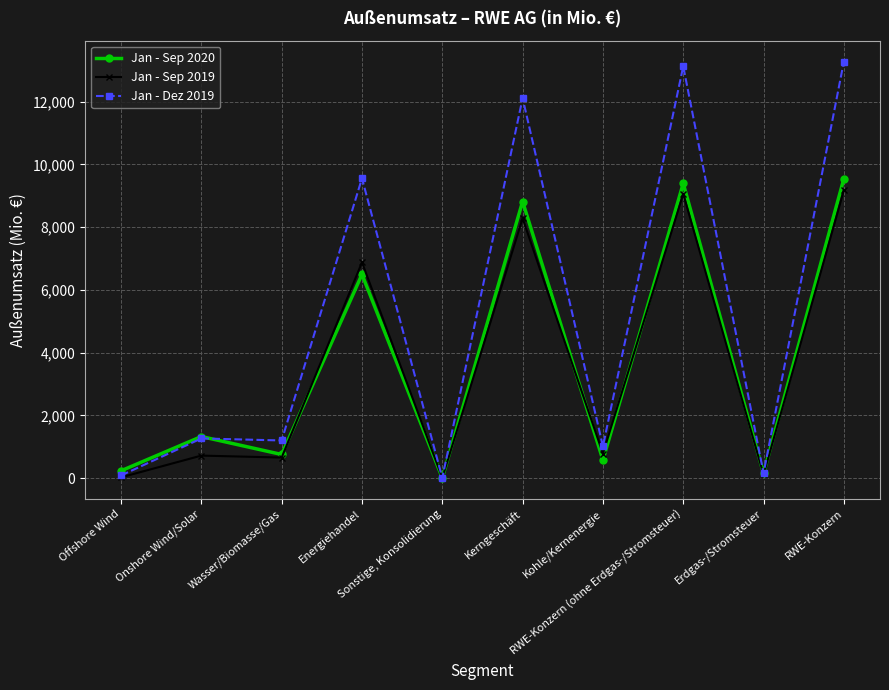

Is it true that Jan - Sep 2019 equals 9060 at RWE-Konzern (ohne Erdgas-/Stromsteuer)?

True